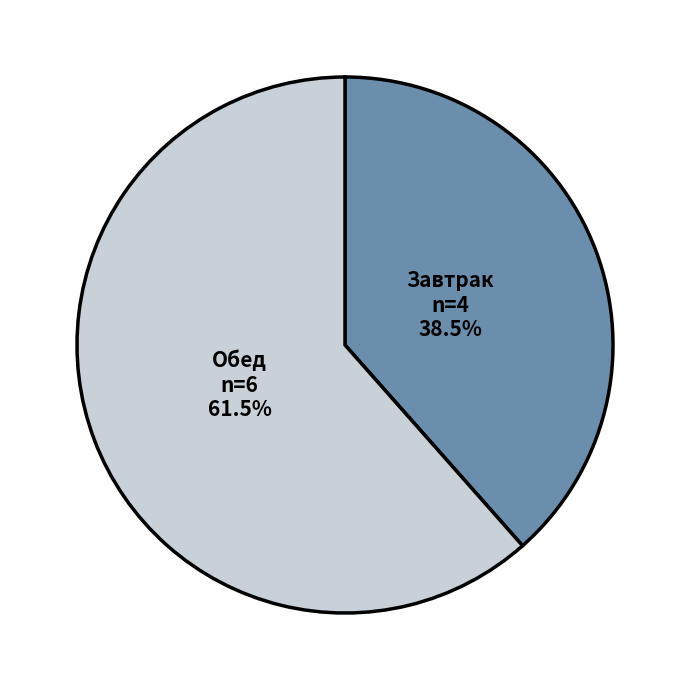

Approximately how many times larger is the value at Обед compared to Завтрак?

1.6